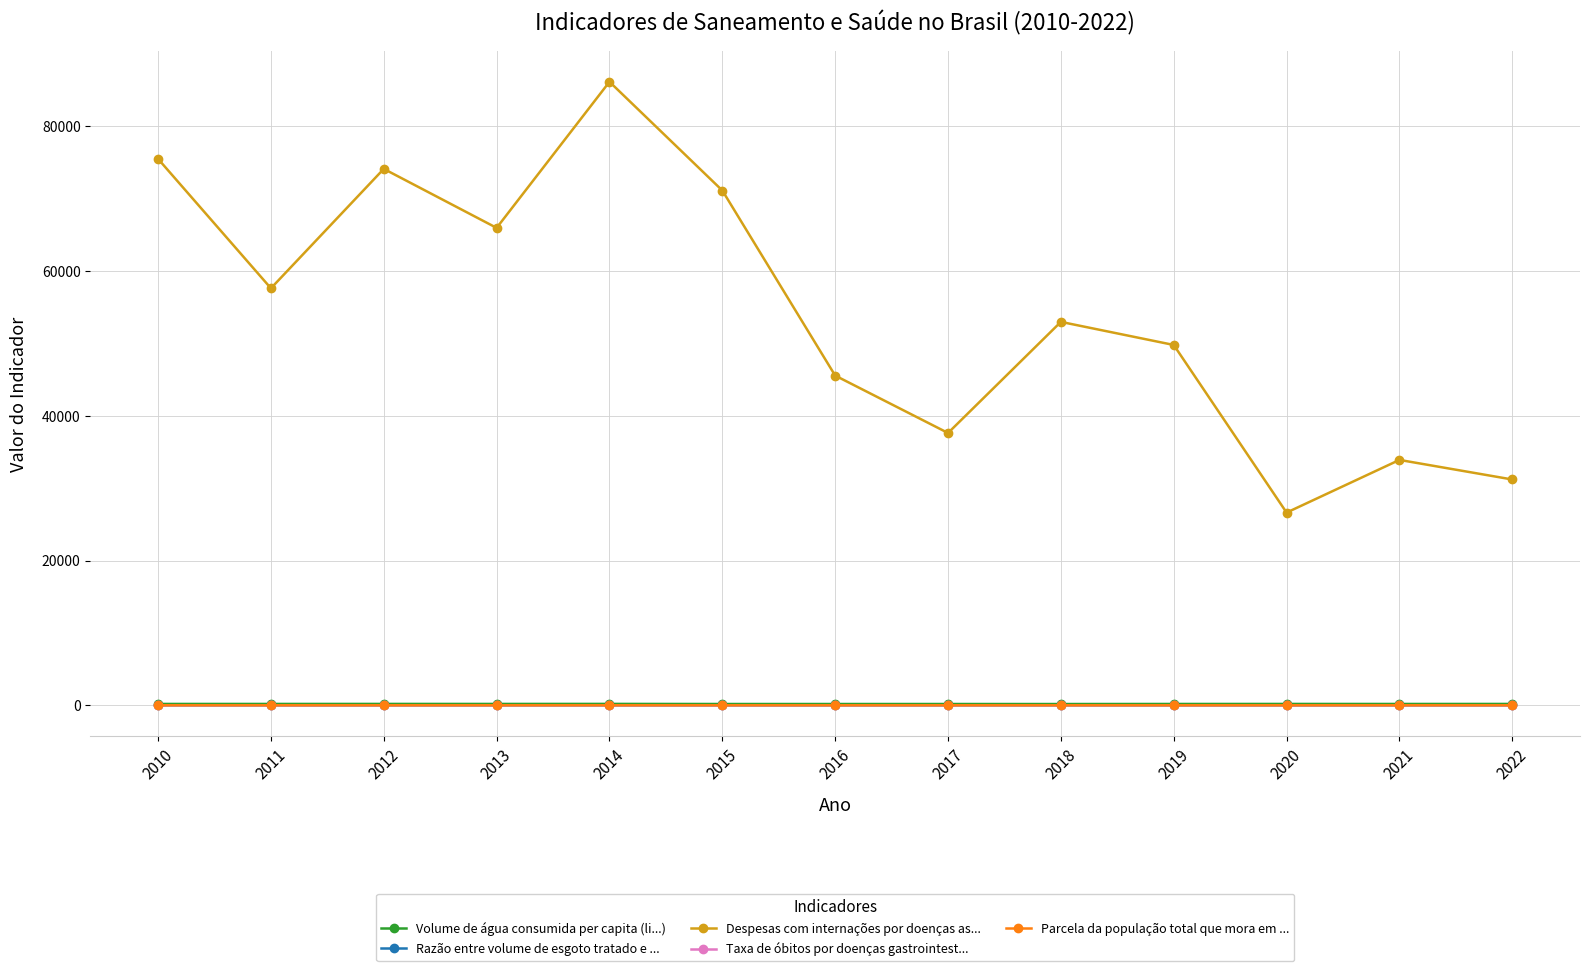

What are all the series names shown in the legend?

Volume de água consumida per capita (li...), Razão entre volume de esgoto tratado e ..., Despesas com internações por doenças as..., Taxa de óbitos por doenças gastrointest..., Parcela da população total que mora em ...